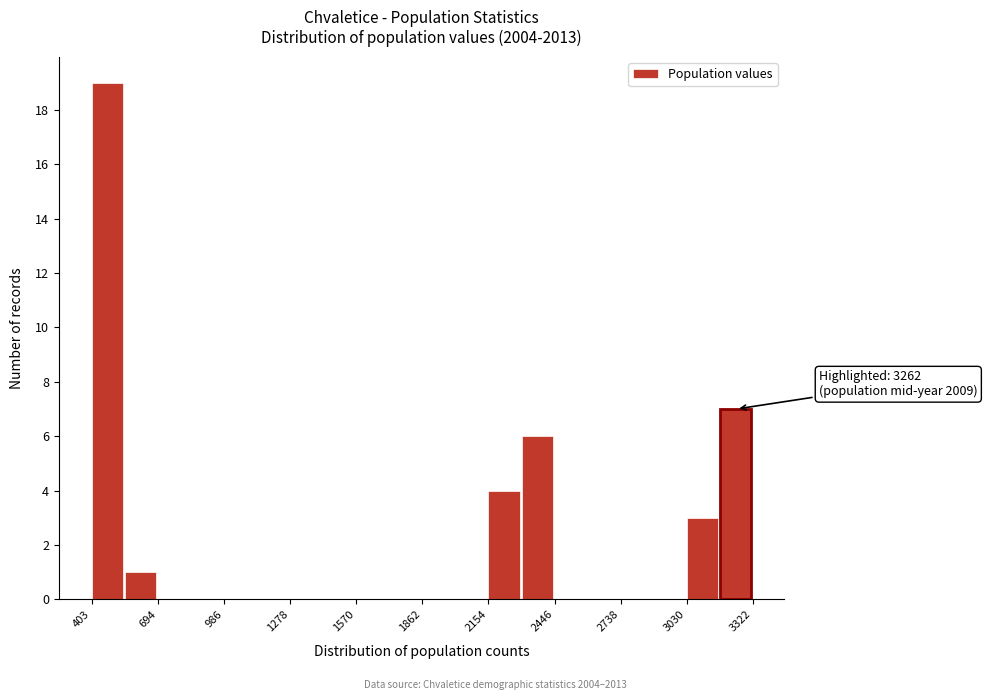

Around what value on the x-axis is the tallest bar? Give the approximate position of its centre, as read against the axis.

450